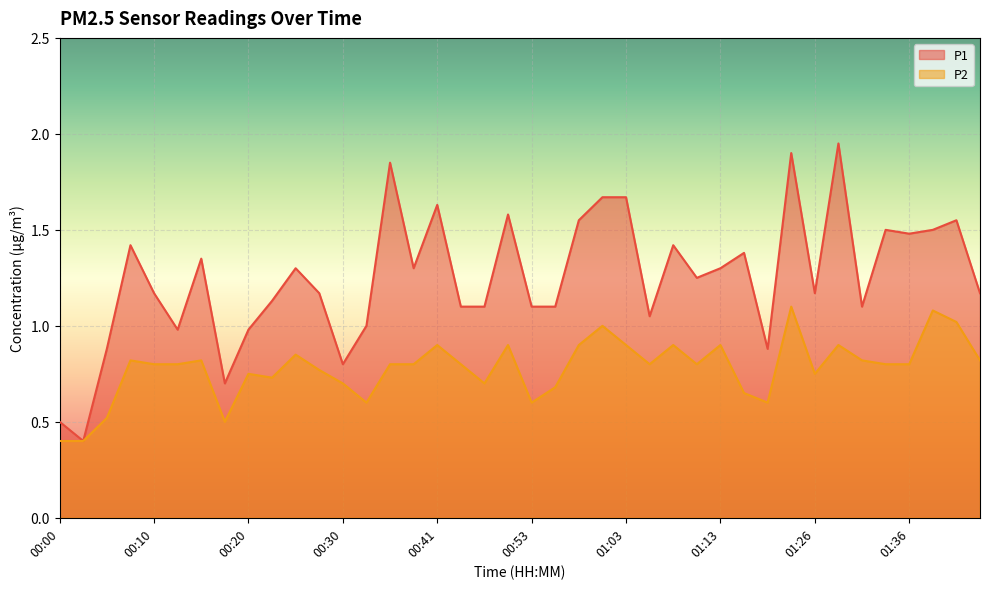

How many lines are shown in the chart?

2